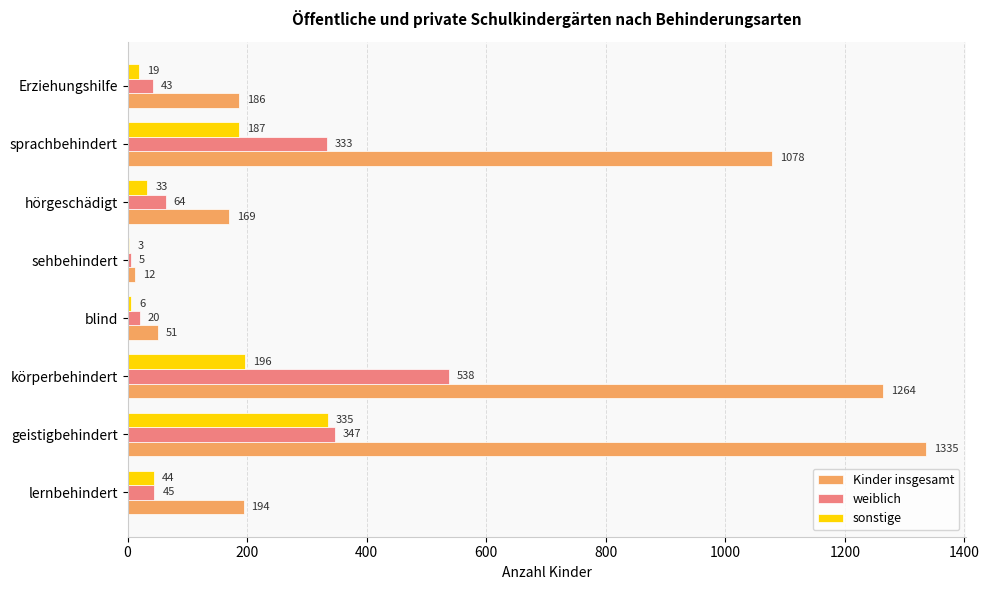

What is the sum of all Kinder insgesamt values?

4289